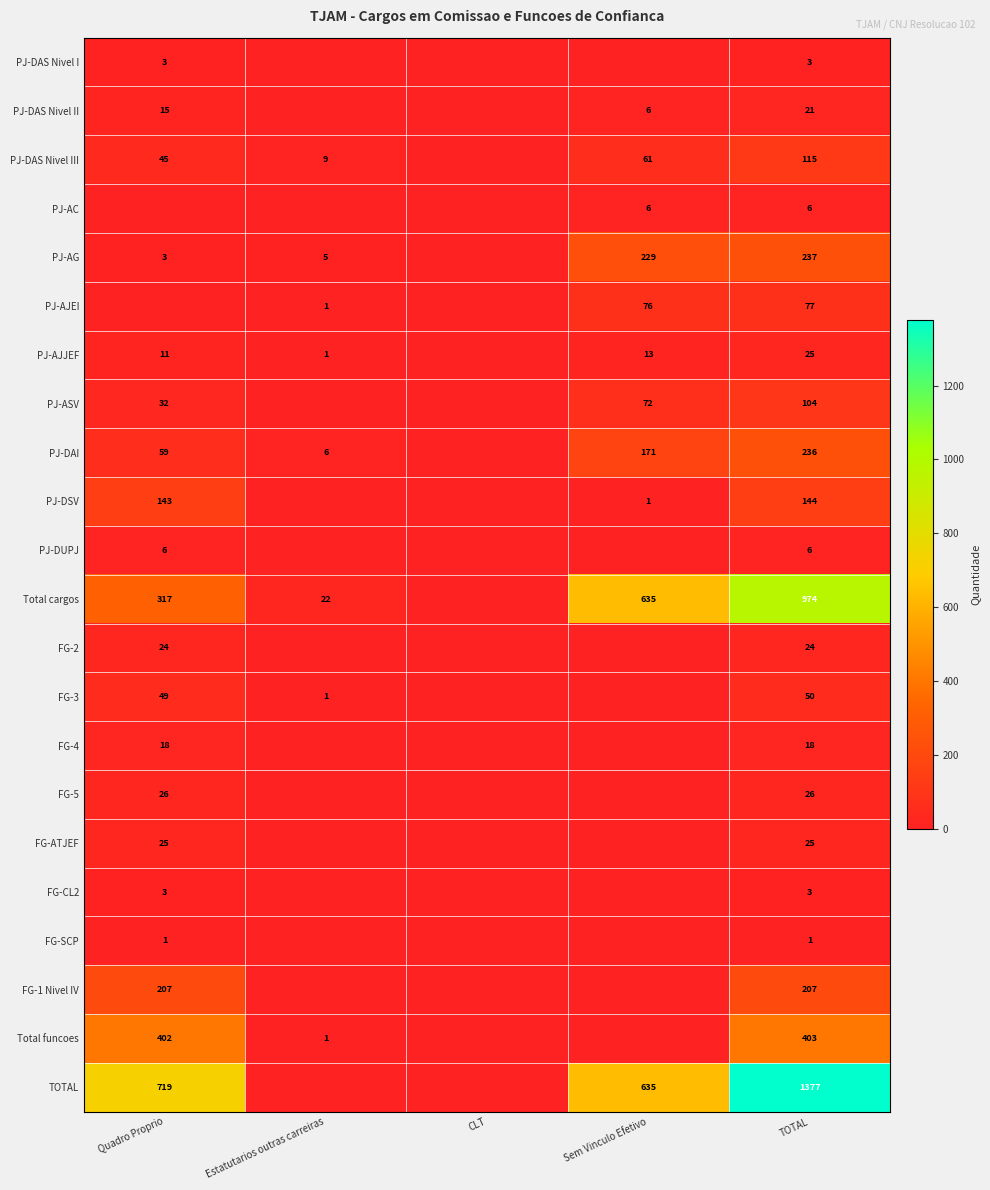

How many distinct data groups are displayed?

22